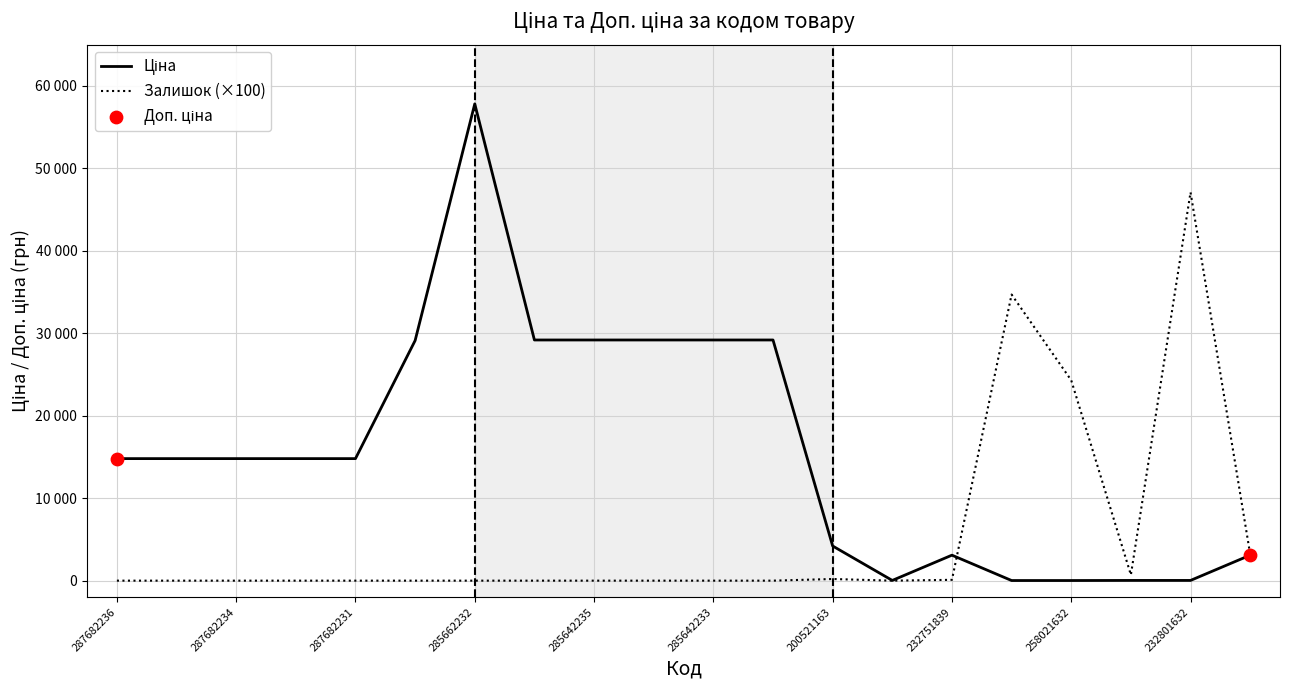

Which series reaches the maximum Y coordinate?

Ціна